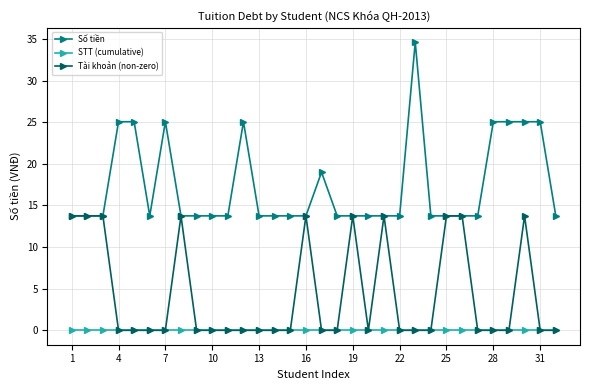

True or false: Số tiền and STT (cumulative) cross at least once.

False